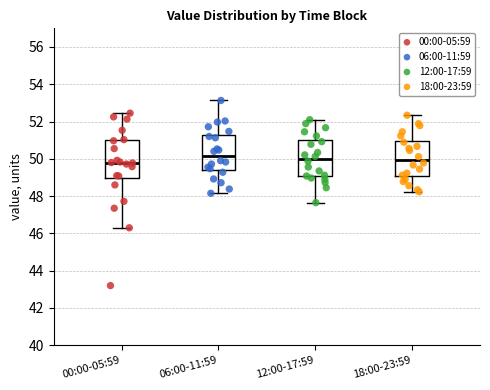

Where is the lower edge of the box for 06:00-11:59 on the y-axis? The values are not printed on the chart, so give them approximately, as read against the axis.

49.4